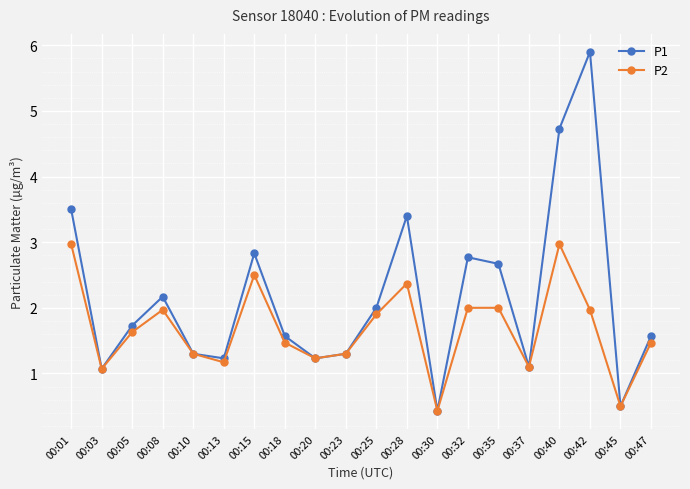

Is the value of P1 at 00:10 greater than the value of P2 at 00:18?

No